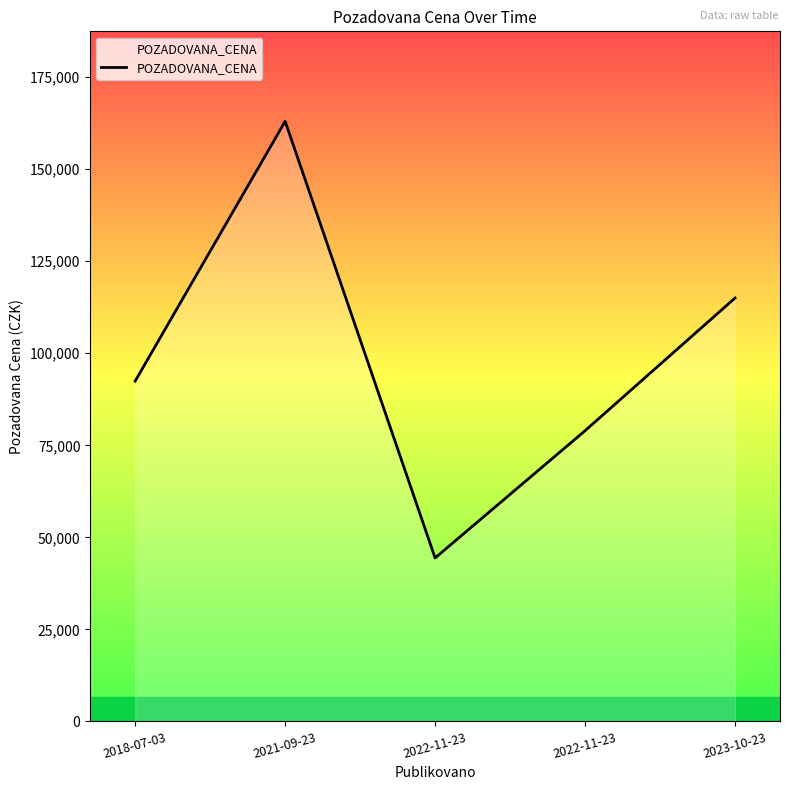

Does the chart have visible grid lines?

No